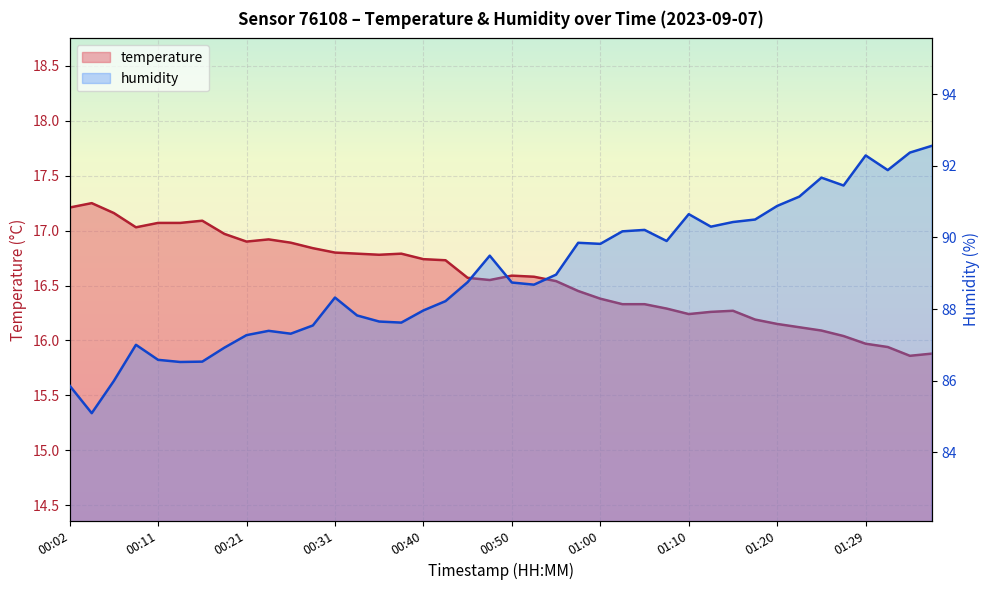

At how many categories does at least one series exceed 92?

3